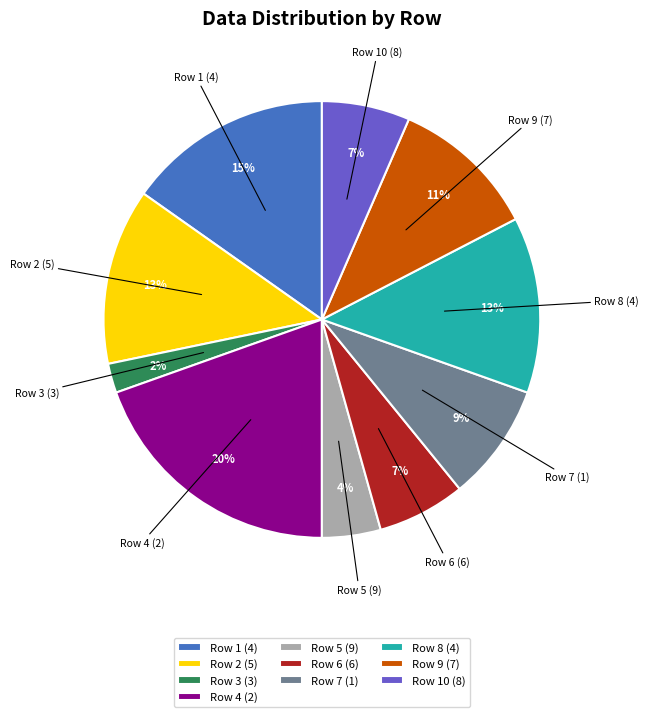

Which slice is the smallest?

Row 3 (3)